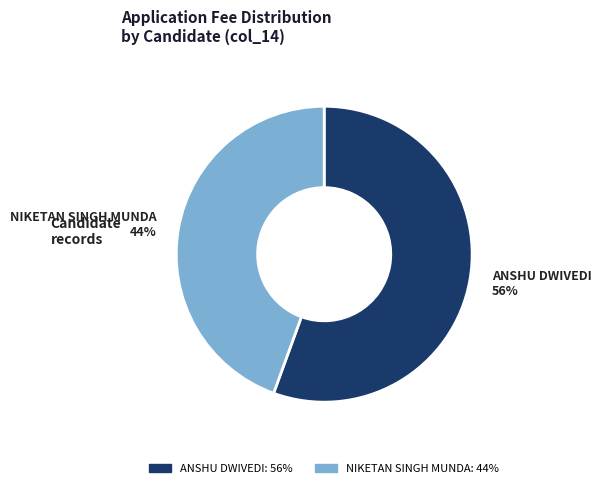

How many slices are in this pie chart?

2